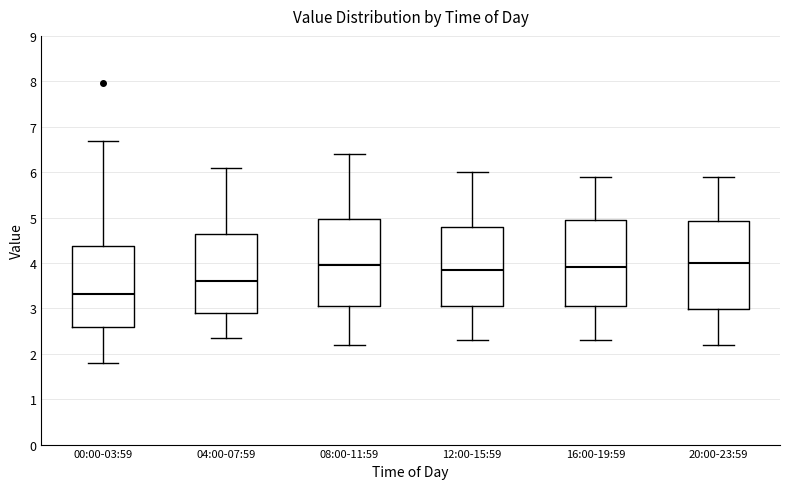

Reading left to right, transcribe this box plot: for each box, give where its median line is, the range the box spans, and where its two whiskers end, as read against the y-axis. The values are not printed on the chart, so give them approximately, as read against the axis.

00:00-03:59: median 3.3, box 2.6 to 4.4, whiskers 1.8 to 6.7
04:00-07:59: median 3.6, box 2.9 to 4.6, whiskers 2.4 to 6.1
08:00-11:59: median 4.0, box 3.1 to 5.0, whiskers 2.2 to 6.4
12:00-15:59: median 3.9, box 3.1 to 4.8, whiskers 2.3 to 6.0
16:00-19:59: median 3.9, box 3.1 to 5.0, whiskers 2.3 to 5.9
20:00-23:59: median 4.0, box 3.0 to 4.9, whiskers 2.2 to 5.9